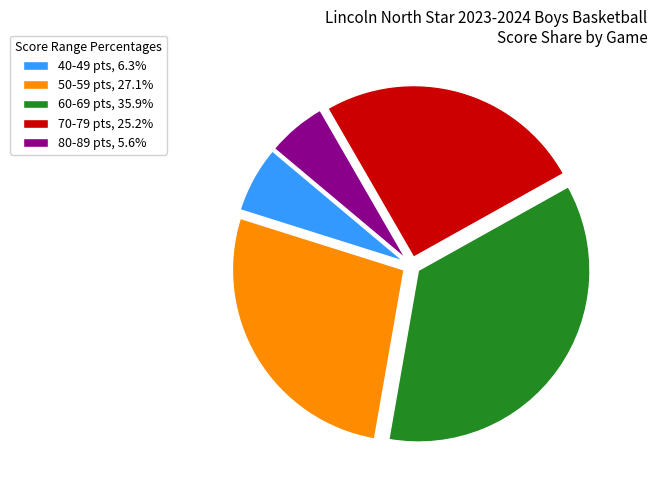

Combined, do 80-89 pts, 5.6% and 60-69 pts, 35.9% account for over 50%?

No